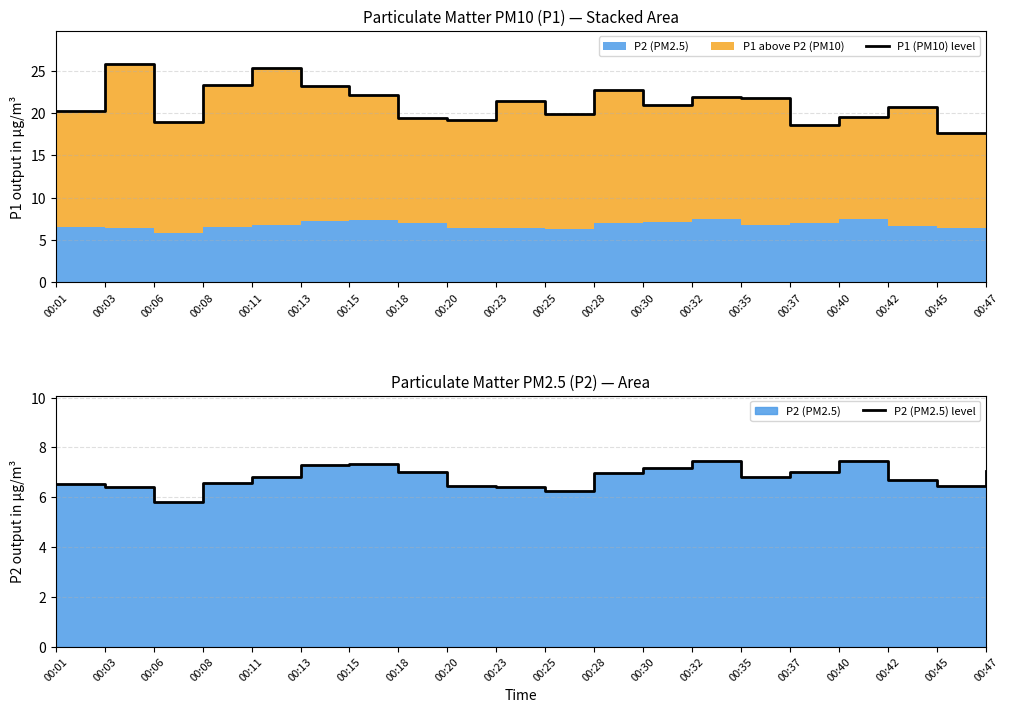

What value does the P2 (PM2.5) level series have at 00:42?

6.7